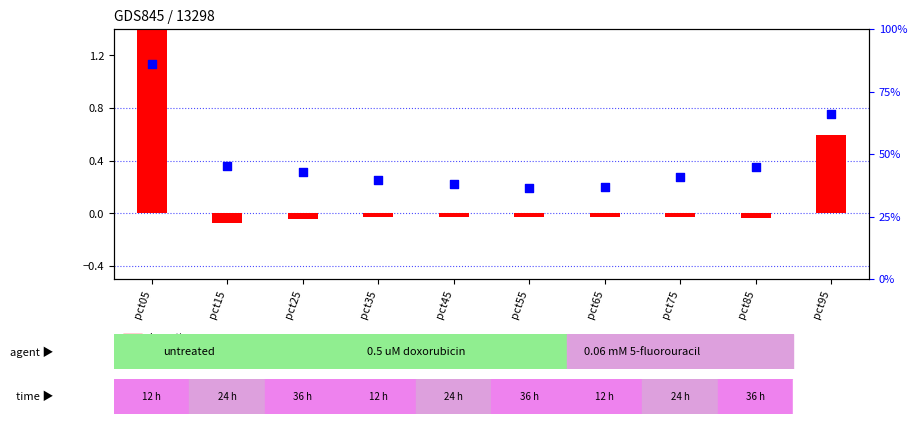

What is the total value across all series at pct25?

42.9